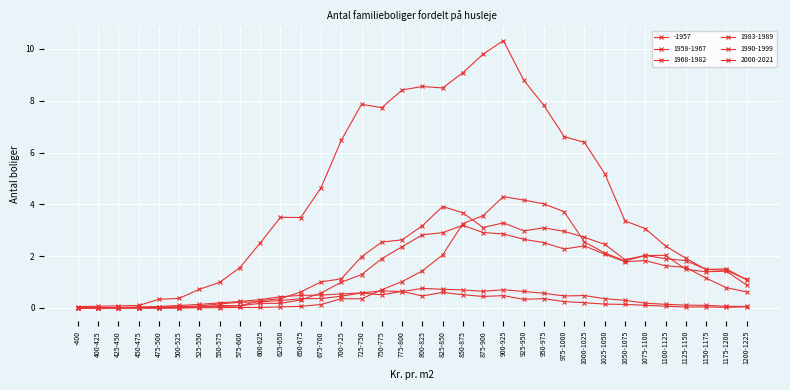

In 1990-1999, how many points are lower than both neighbors (excluding endpoints)?

5